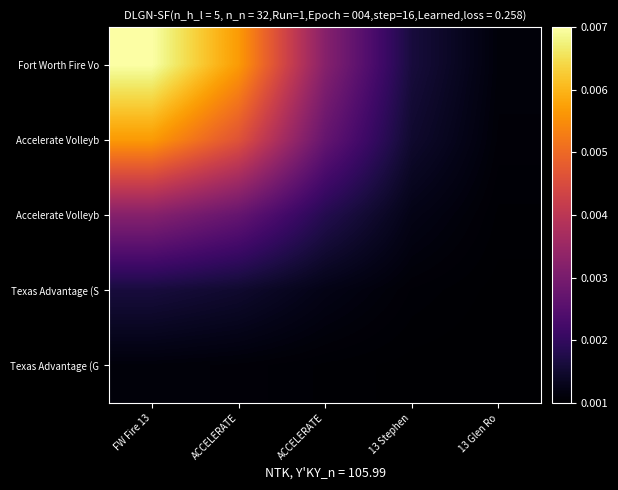

Count the number of categories in the chart.

5